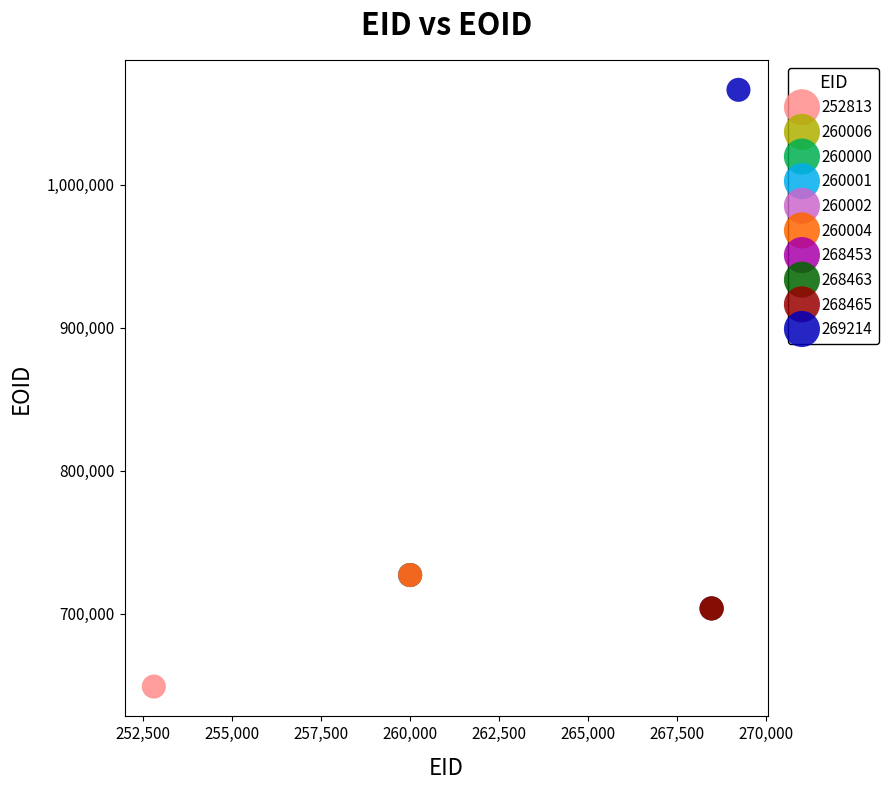

What are all the series names shown in the legend?

252813, 260006, 260000, 260001, 260002, 260004, 268453, 268463, 268465, 269214